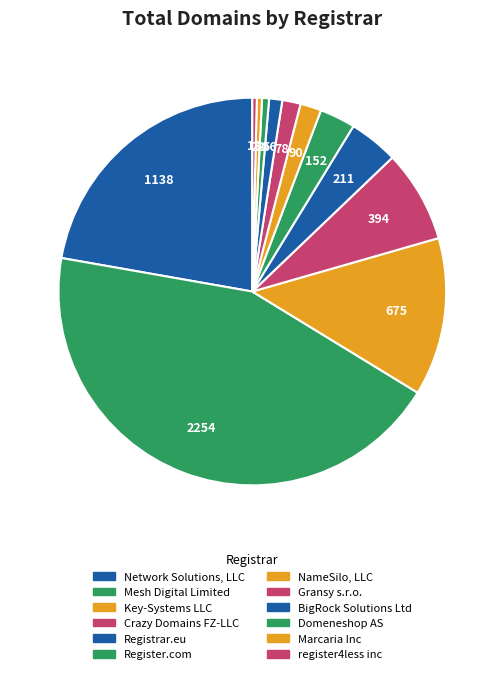

Does Mesh Digital Limited account for over 50% of the chart?

No